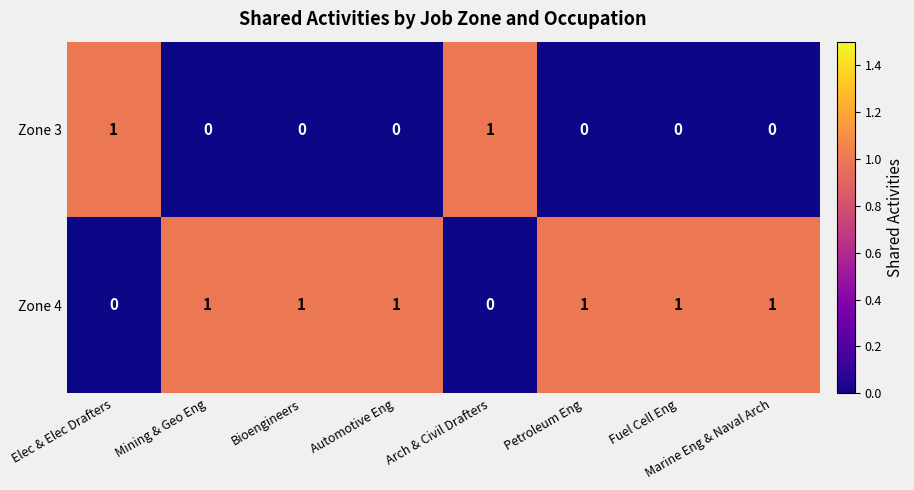

How many Zone 3 values are between 0 and 1?

8